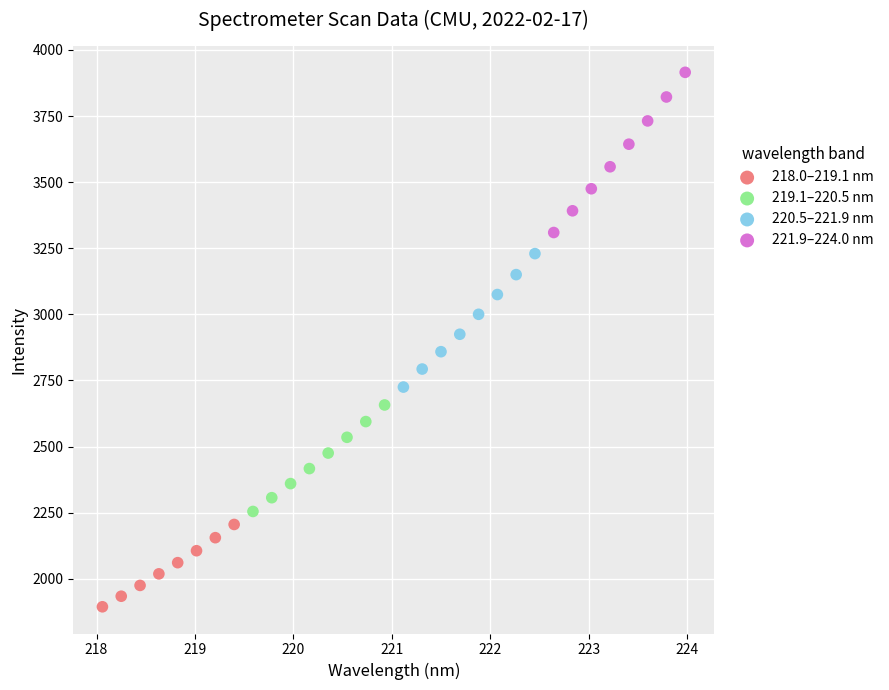

Which series has the widest spread of Y values?

221.9–224.0 nm